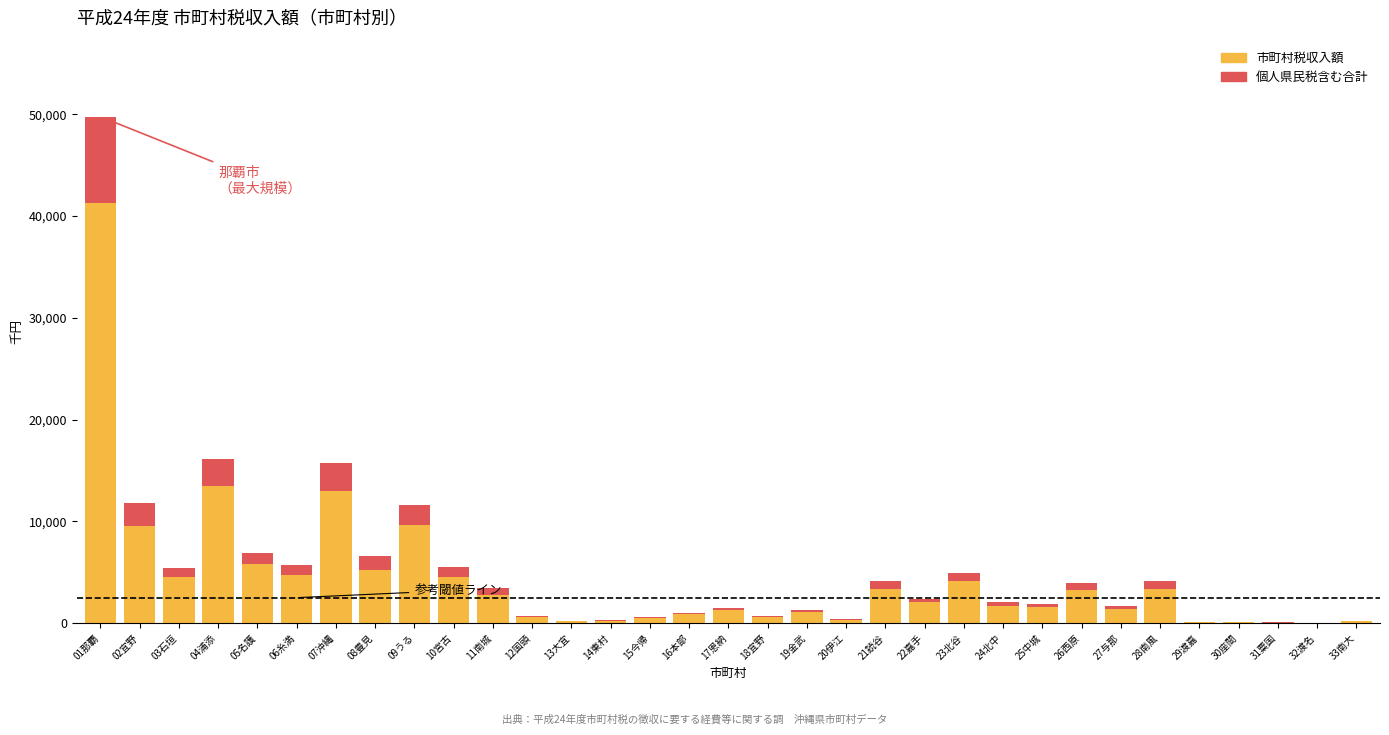

At which category is the sum across all series the highest?

01那覇